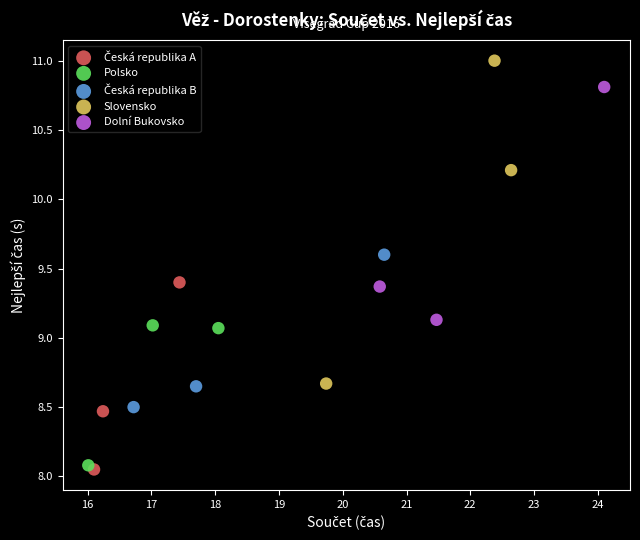

Which series has the widest spread of Y values?

Slovensko